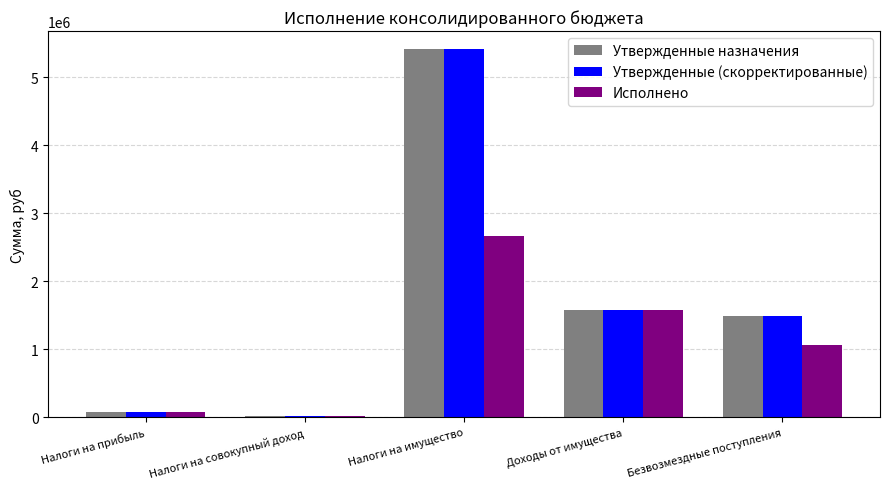

What is the difference between the Исполнено values at Налоги на прибыль and Налоги на совокупный доход?

56648.2